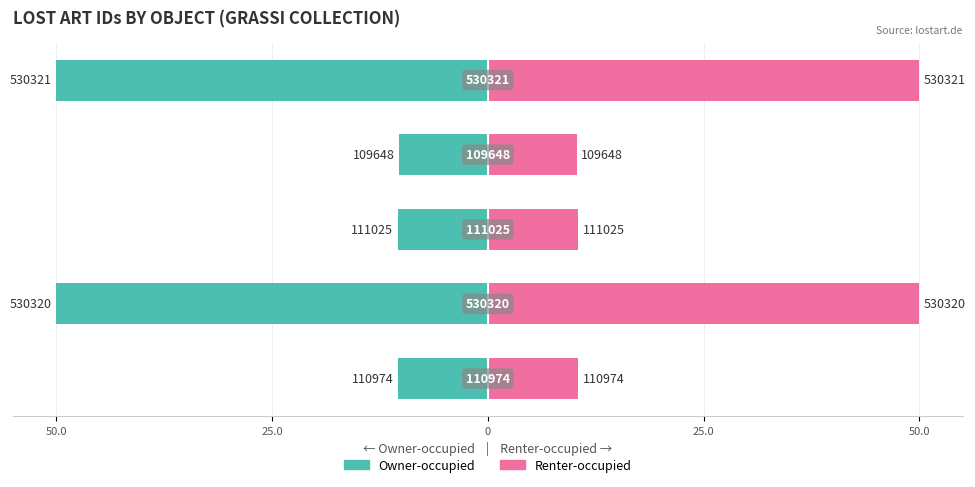

Reading right to left, extract all data points from this chart.

Owner-occupied: -50.0	-10.3	-10.5	-50.0	-10.5
Renter-occupied: 50.0	10.3	10.5	50.0	10.5